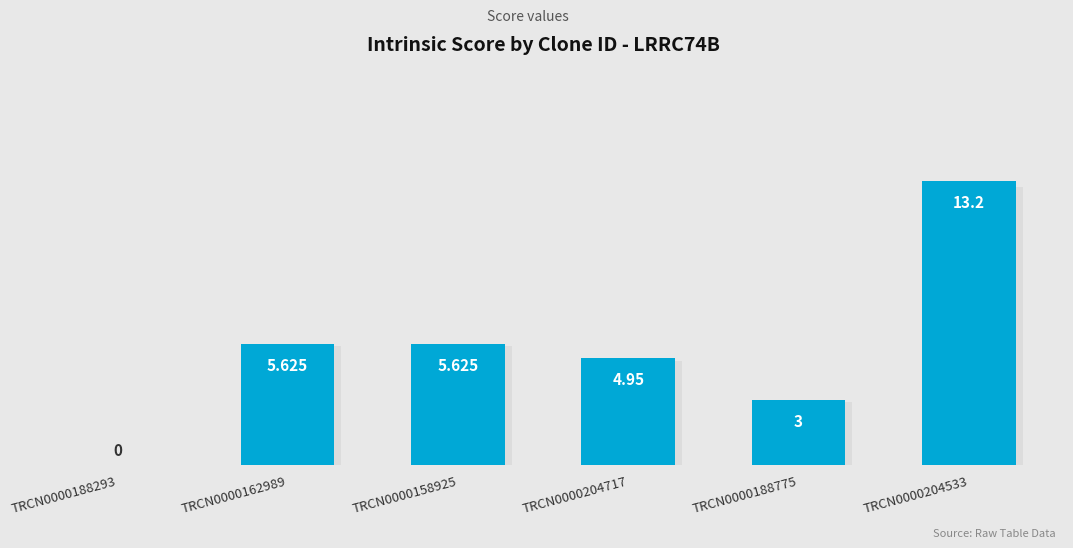

Count the number of data series in this chart.

1